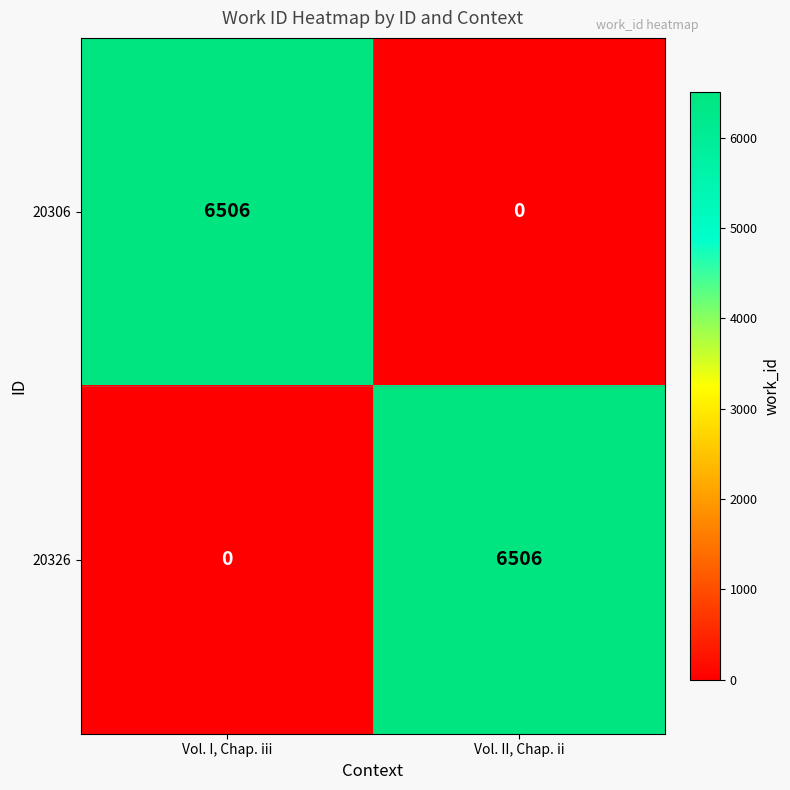

Reading left to right, what are all the values shown in this chart?

20306: 6506	0
20326: 0	6506